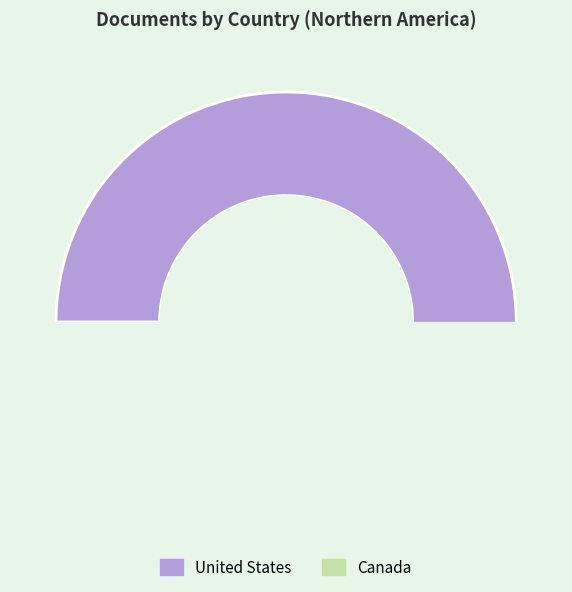

Is the sum of Canada and United States greater than half?

Yes